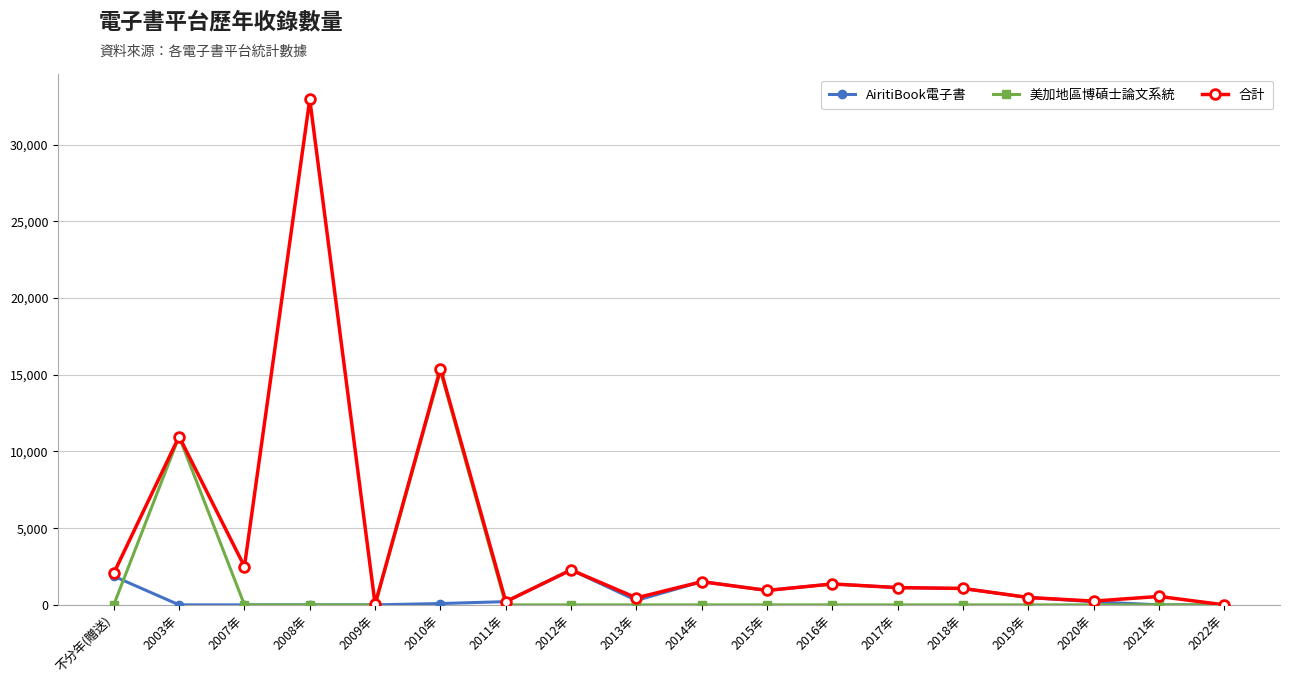

What is the sum of the AiritiBook電子書 values at 2007年 and 2017年?

1126